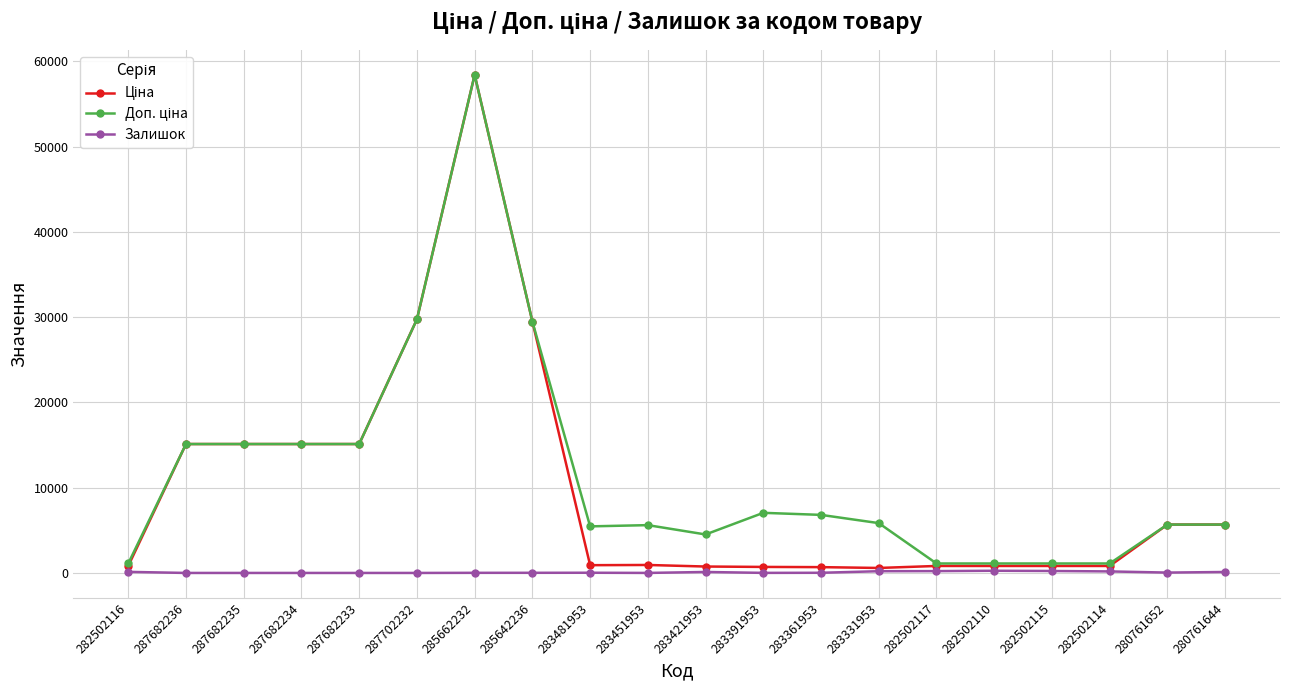

What is the maximum value shown in the chart?

58426.5